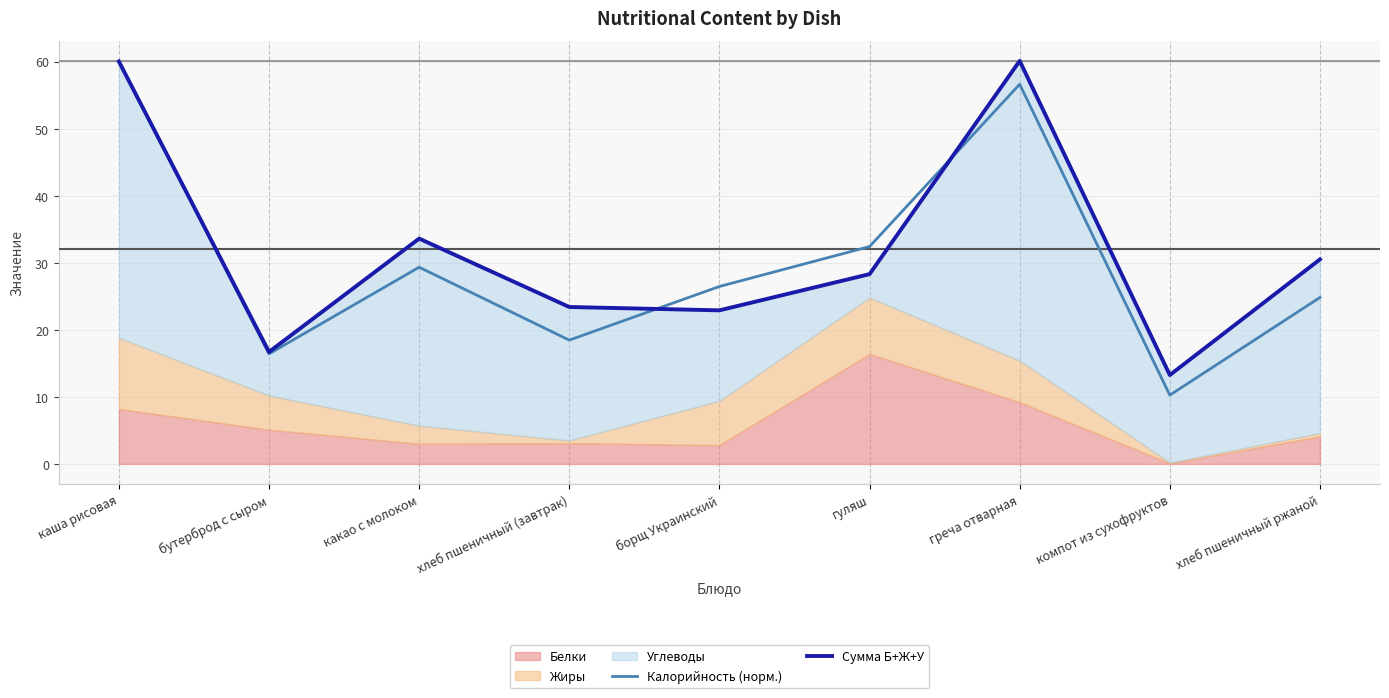

Rank the categories by Калорийность (норм.) value from lowest to highest.

компот из сухофруктов, бутерброд с сыром, хлеб пшеничный (завтрак), хлеб пшеничный ржаной, борщ Украинский, какао с молоком, гуляш, греча отварная, каша рисовая